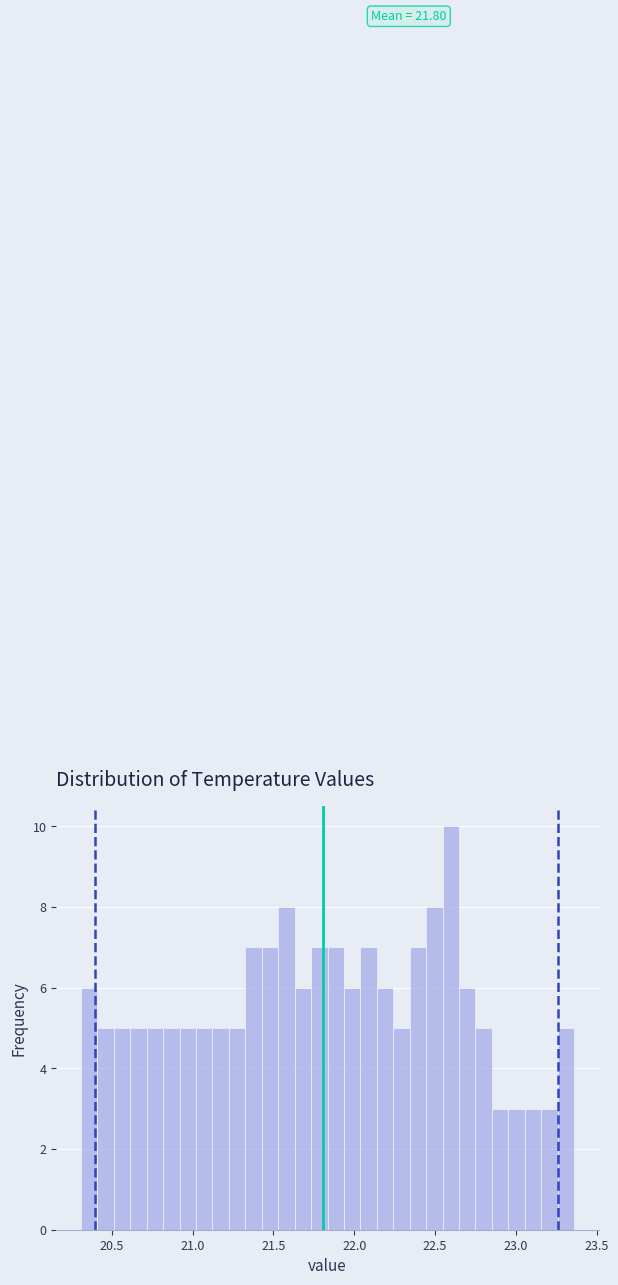

Around what value on the x-axis is the tallest bar? Give the approximate position of its centre, as read against the axis.

22.60